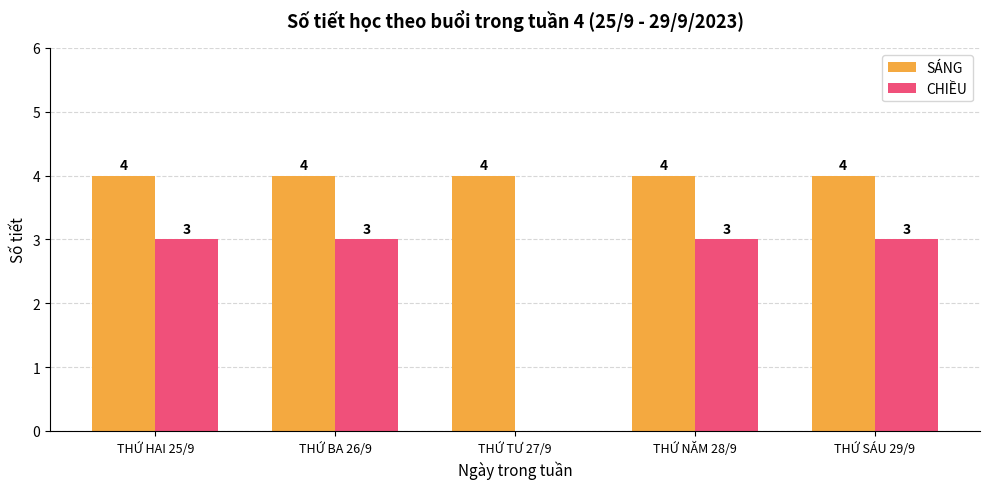

True or false: CHIỀU has a value of 3 at THỨ SÁU 29/9.

True